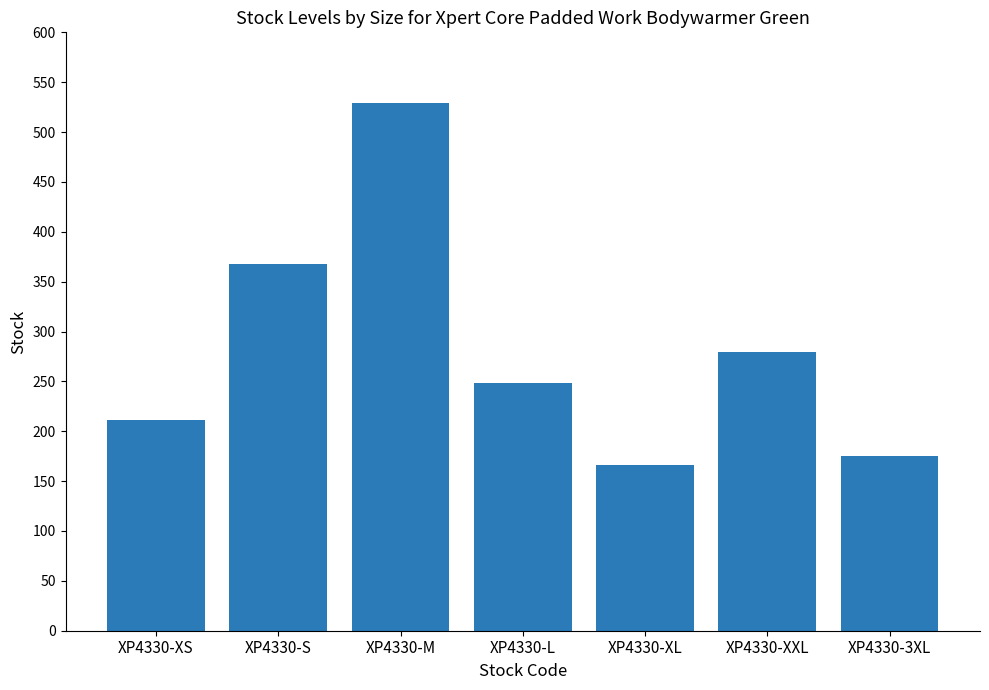

Reading left to right, what are all the values shown in this chart?

211	368	529	248	166	279	175